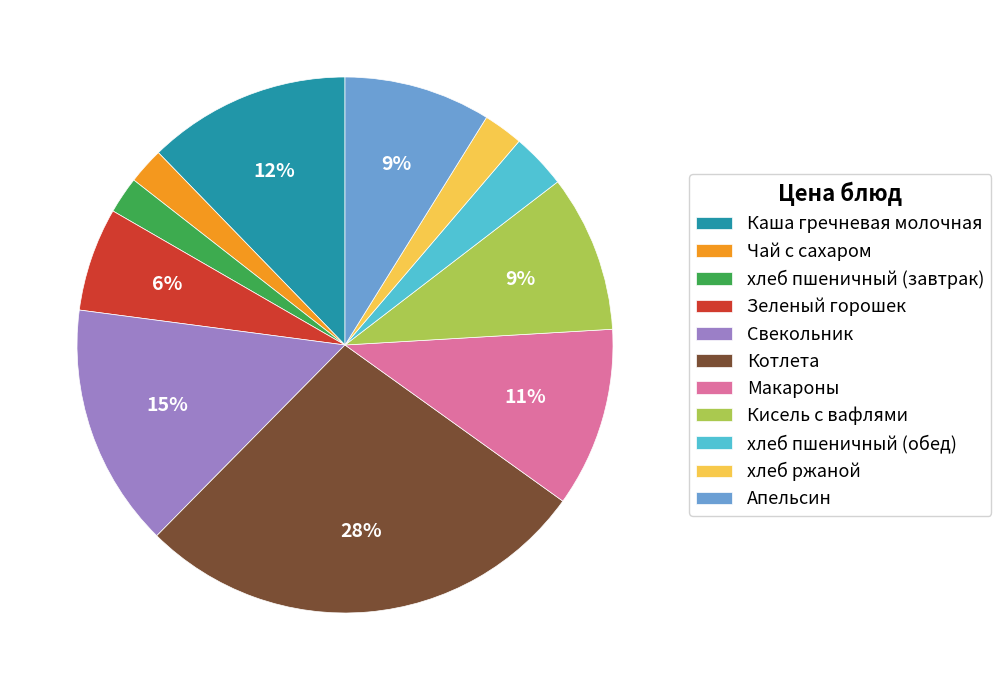

Is the sum of Чай с сахаром and хлеб пшеничный (завтрак) greater than half?

No